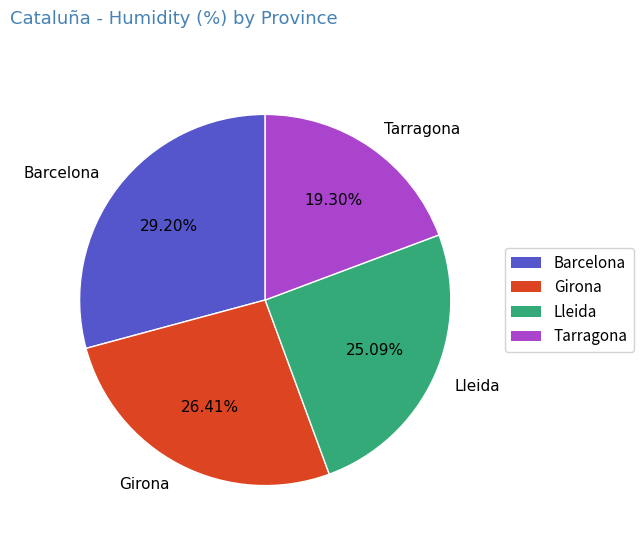

How many segments does this pie chart have?

4